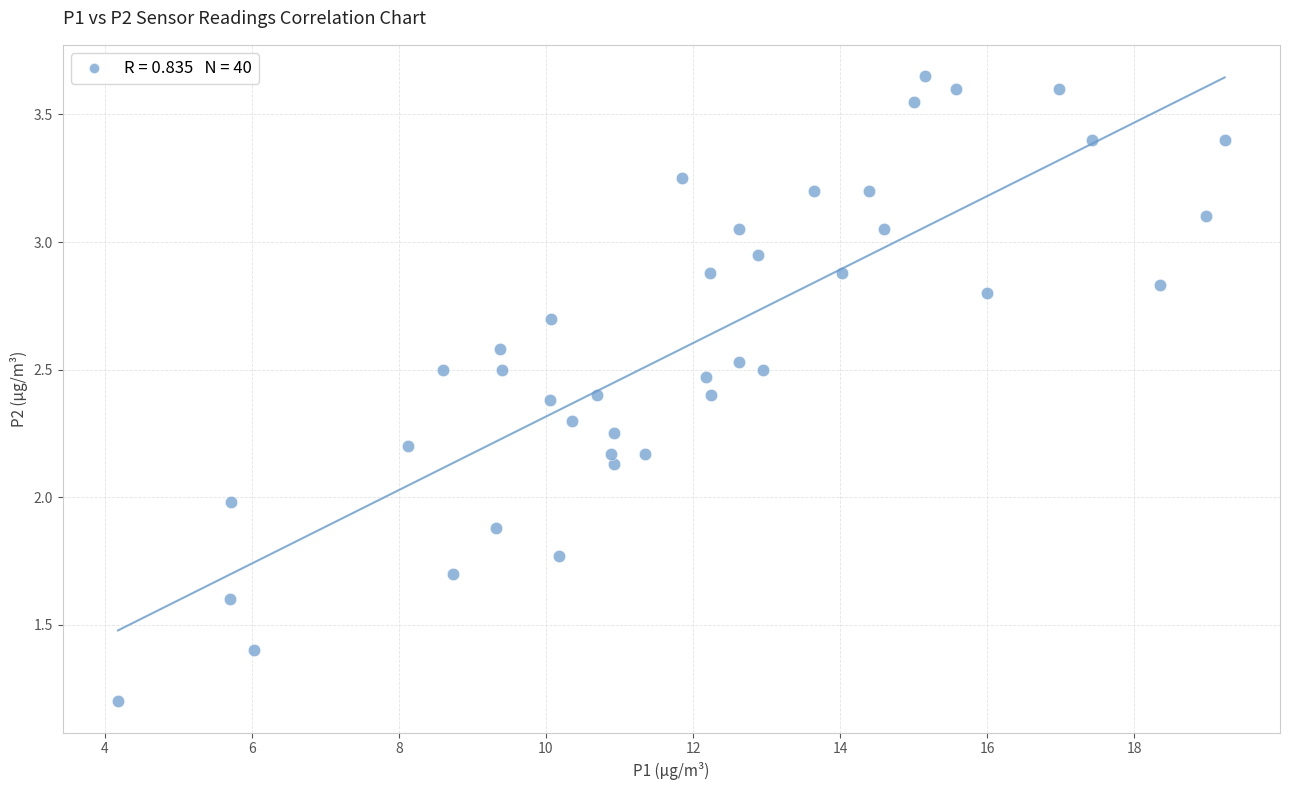

What is the range of X values (max minus min)?

15.1